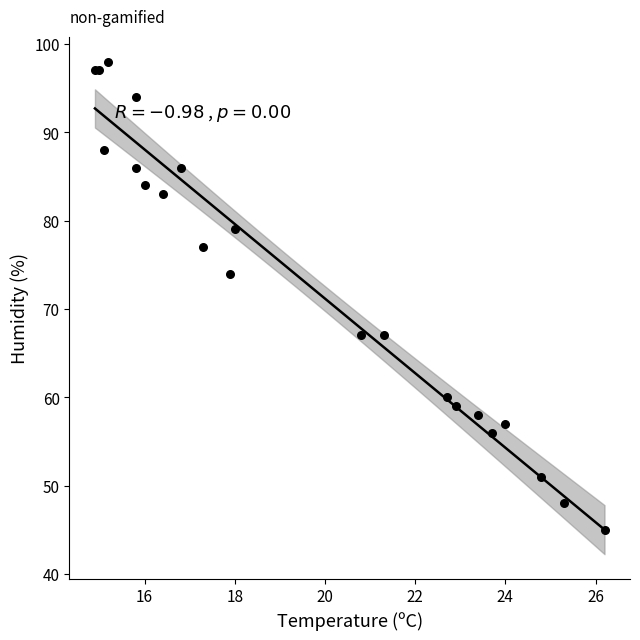

What Y value in the scatter plot is closest to 71?

74